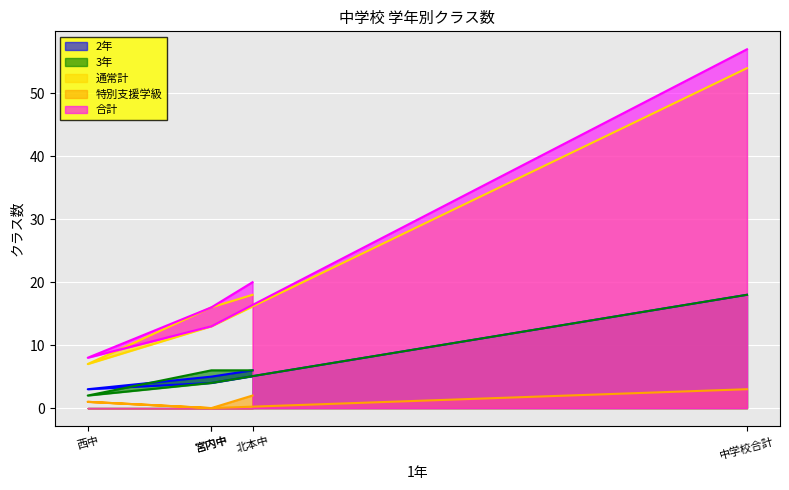

What is the difference between the second highest and second lowest values in the 3年 series?

2